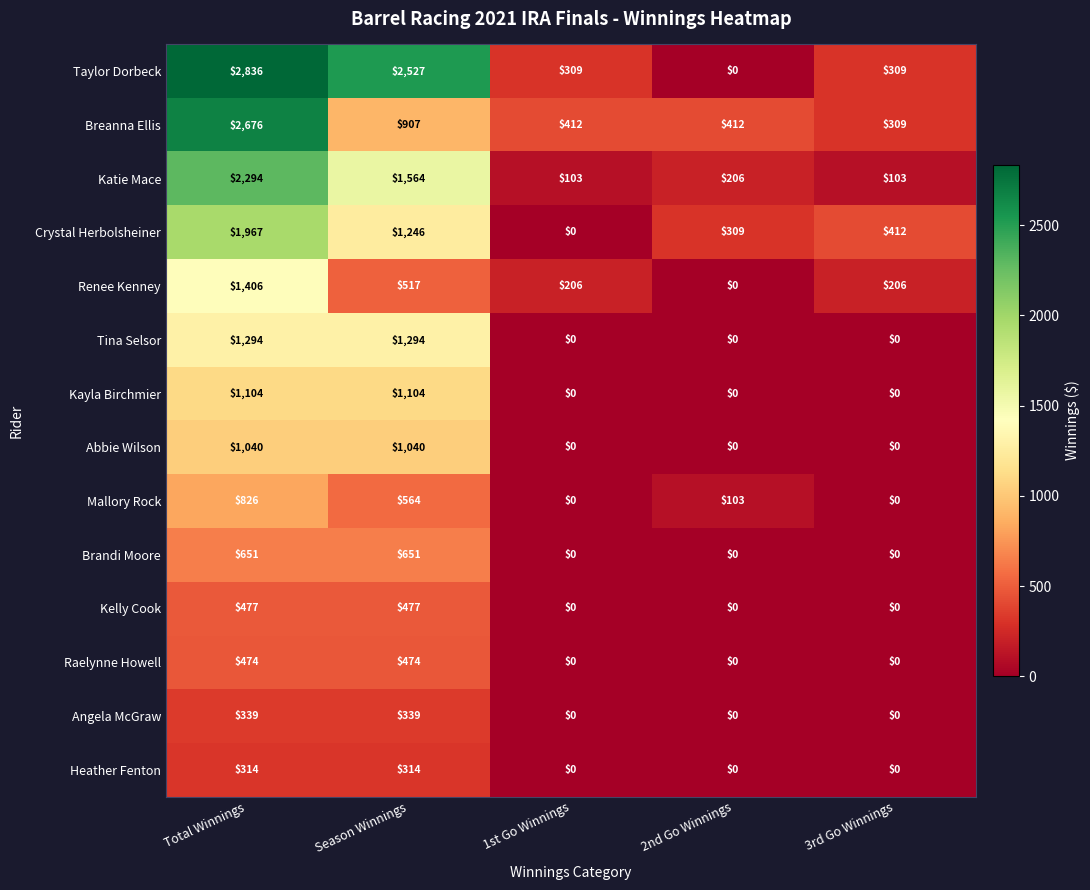

What is the average value of the Tina Selsor series?

518